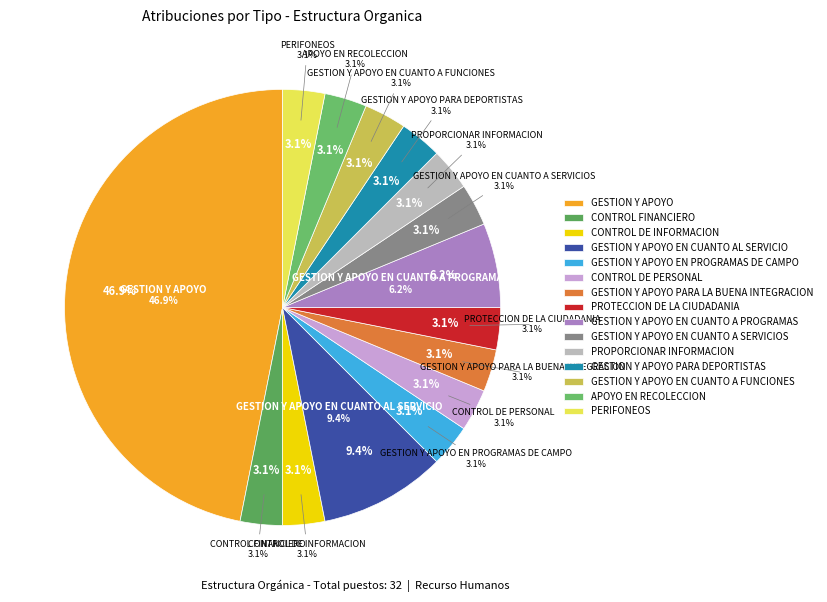

What percentage is NOT represented by GESTION Y APOYO EN CUANTO A FUNCIONES?

96.9%